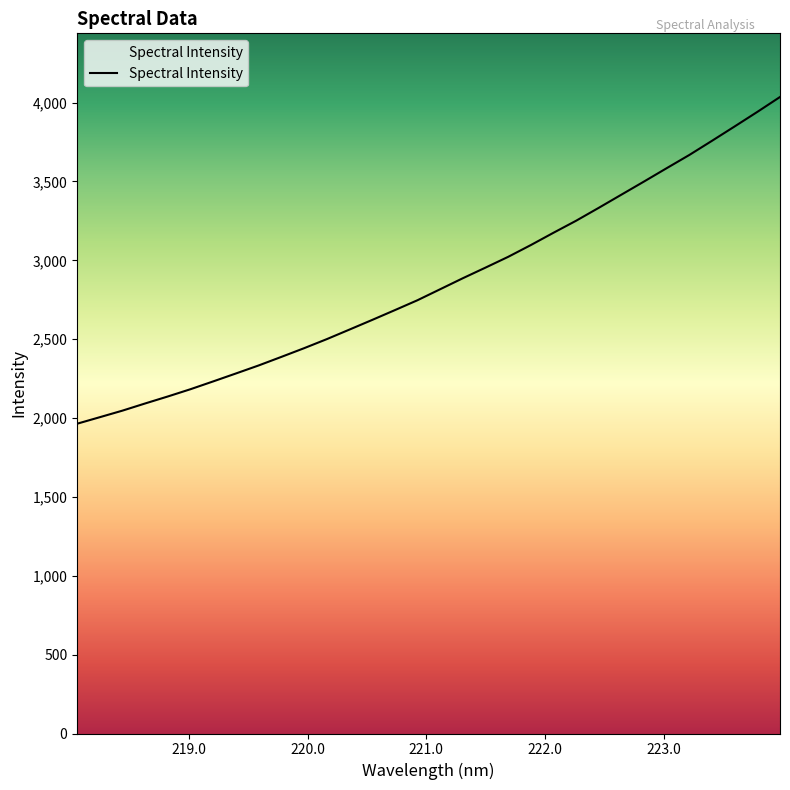

True or false: the data has more than 1 interior local peaks.

False